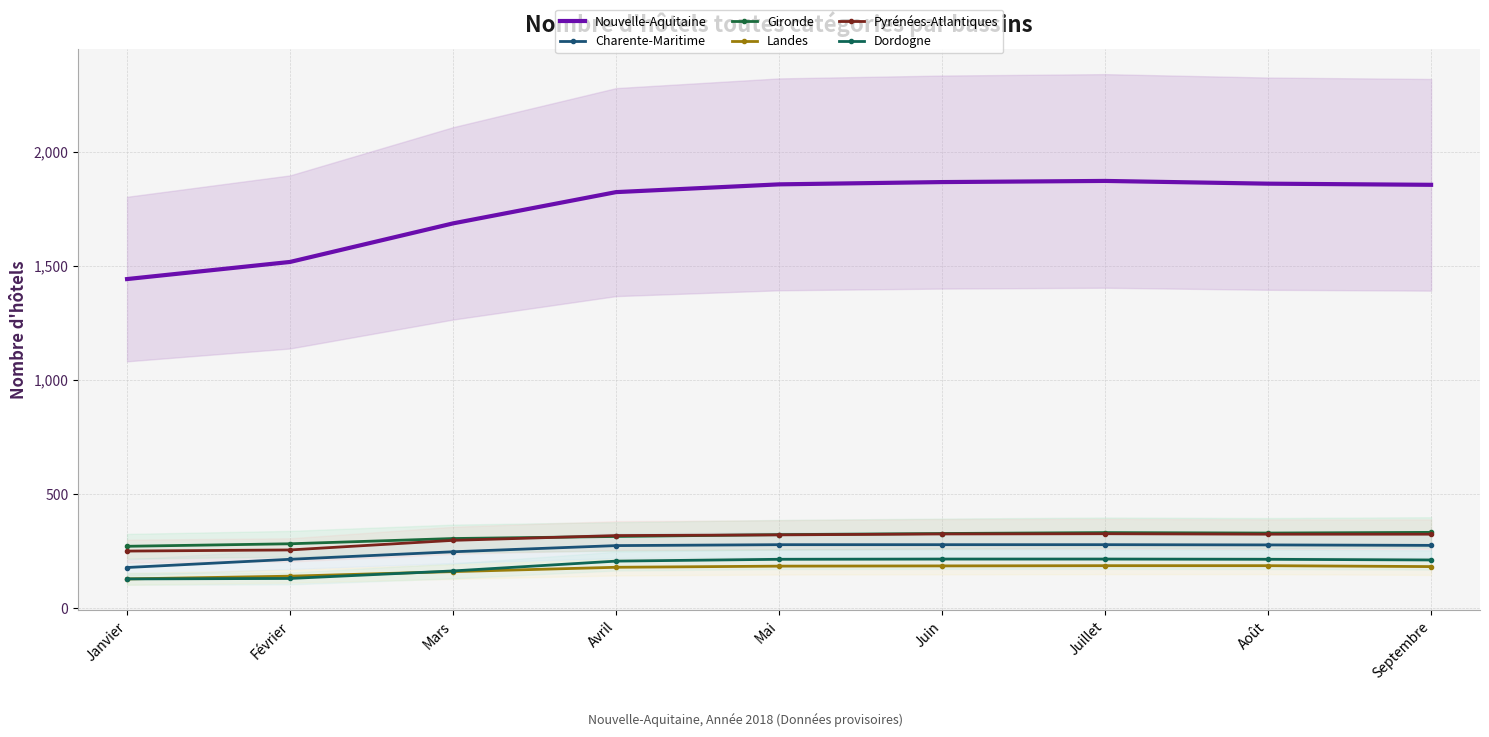

Between Juin and Janvier, which is larger?

Juin